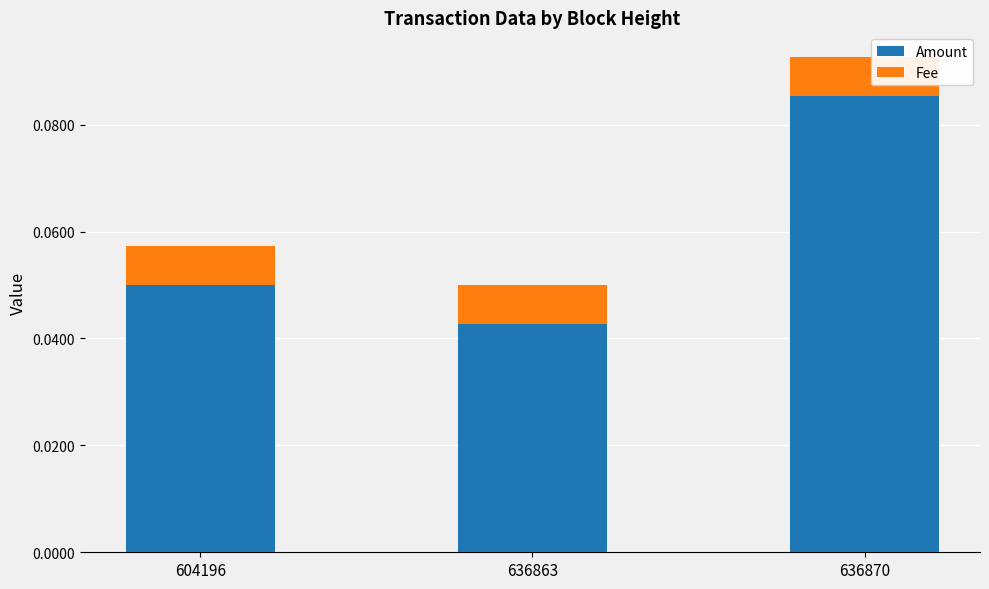

List the labels in order of Amount value, largest first.

636870, 604196, 636863